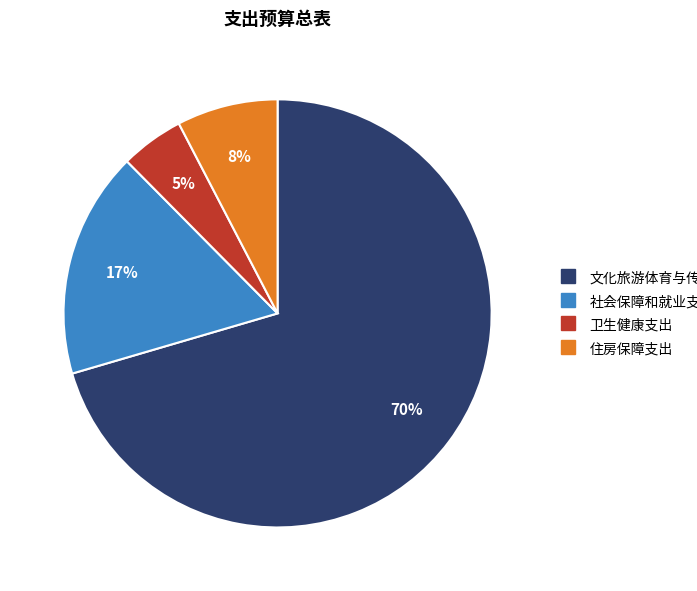

To the nearest percent, what is the average slice percentage?

25%